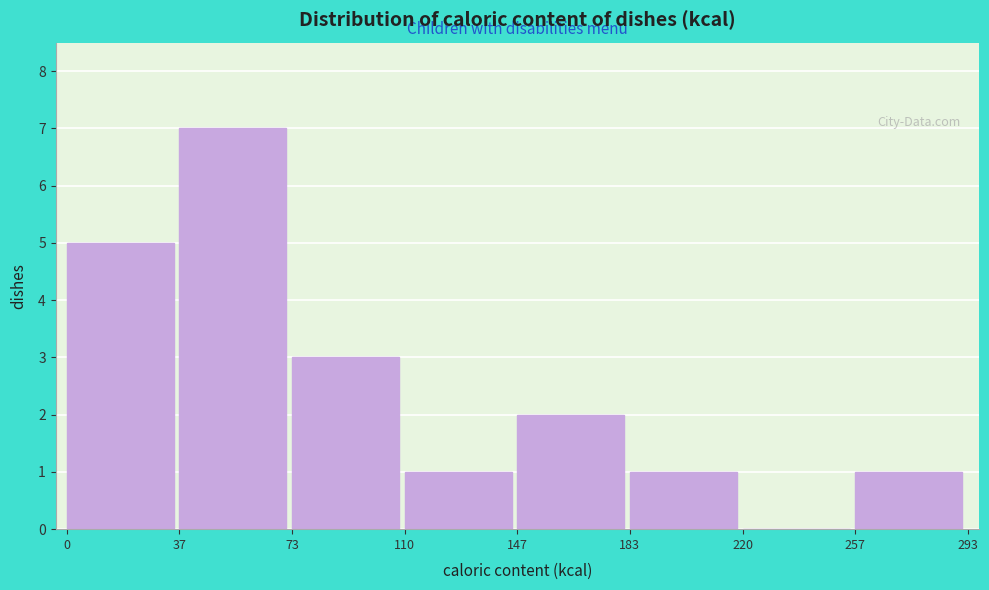

Which range on the x-axis has the tallest bar?

37 to 73